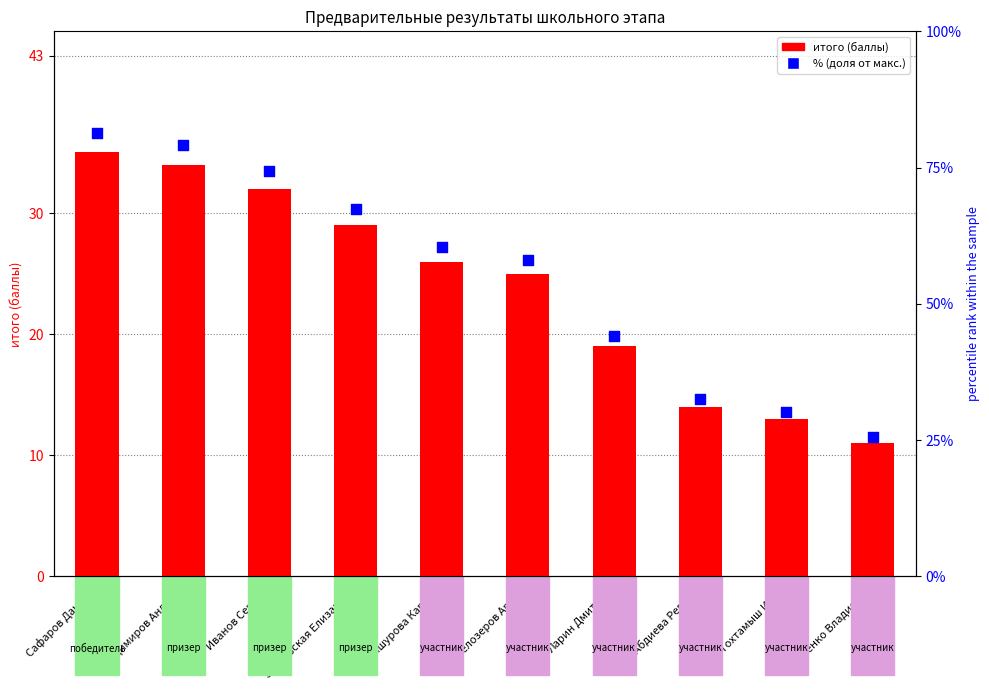

At which category is the sum across all series the highest?

Сафаров Данияр